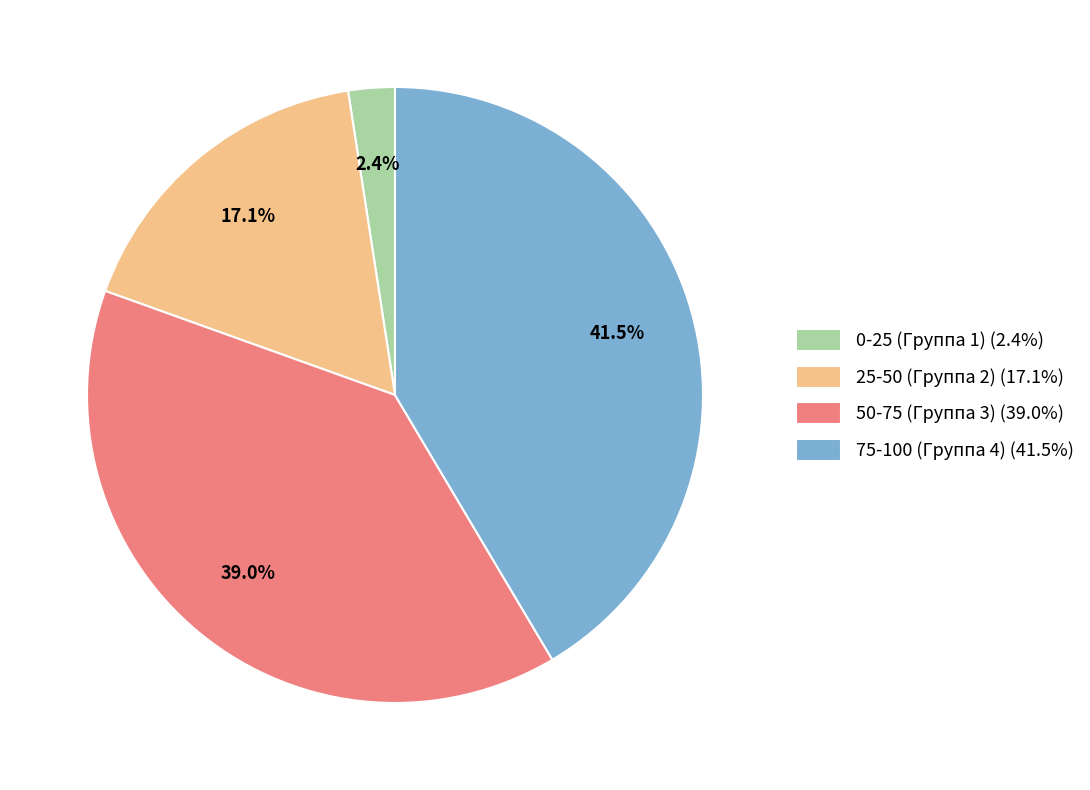

Count the number of slices in the pie.

4